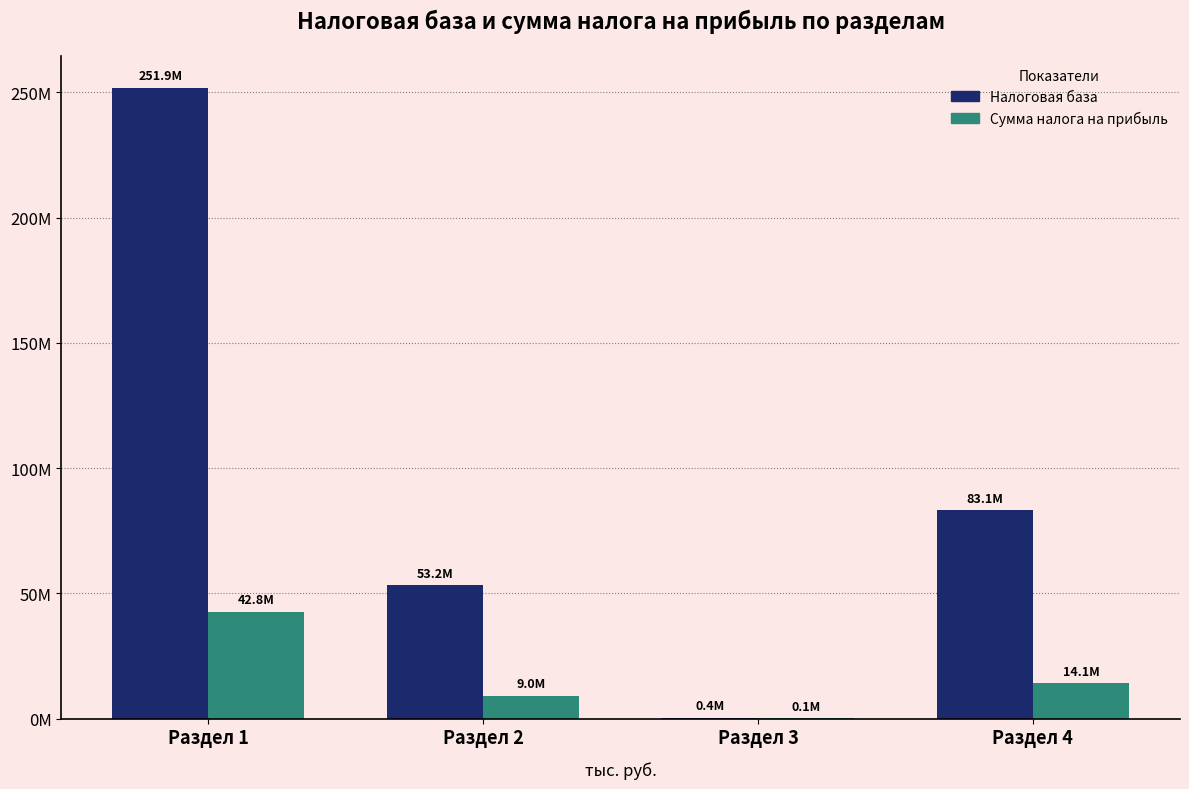

At Раздел 4, list the series in order from smallest to largest.

Сумма налога на прибыль, Налоговая база